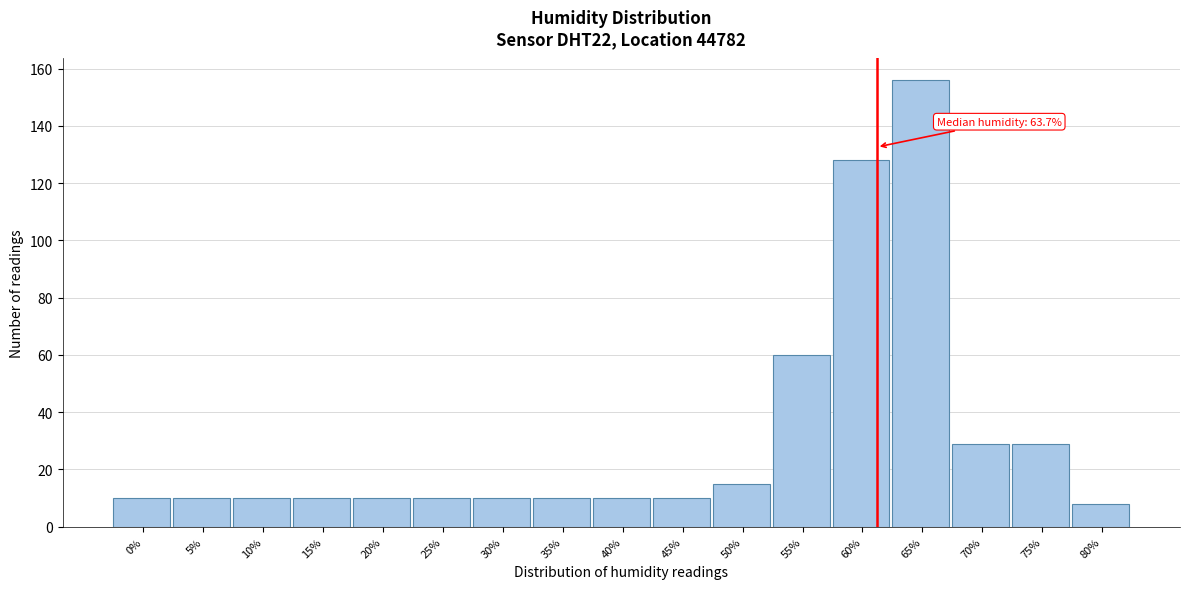

Reading left to right, what are all the values shown in this chart?

10	10	10	10	10	10	10	10	10	10	15	60	128	156	29	29	8